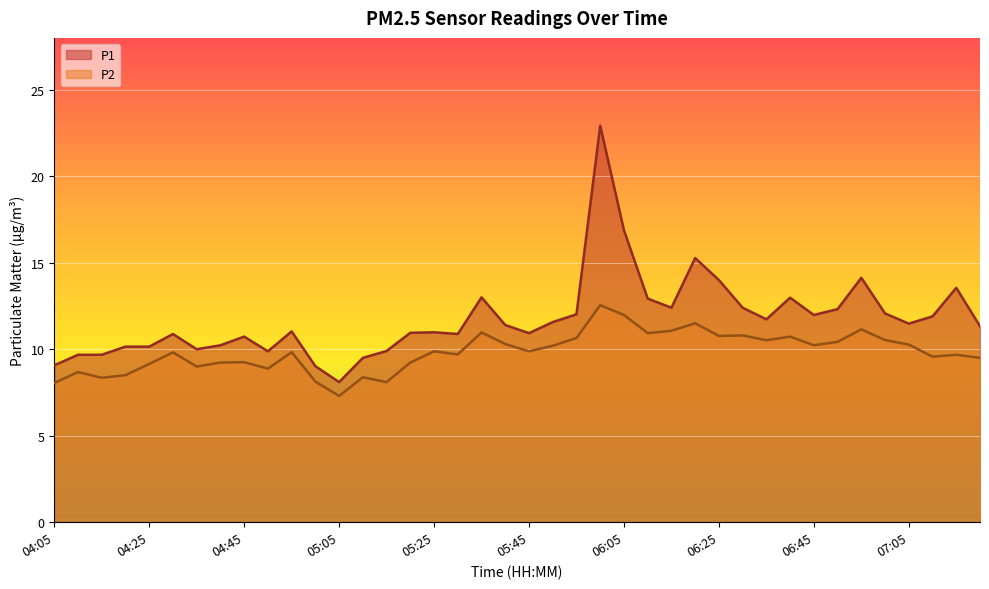

Between 06:25 and 04:45, which is larger?

06:25